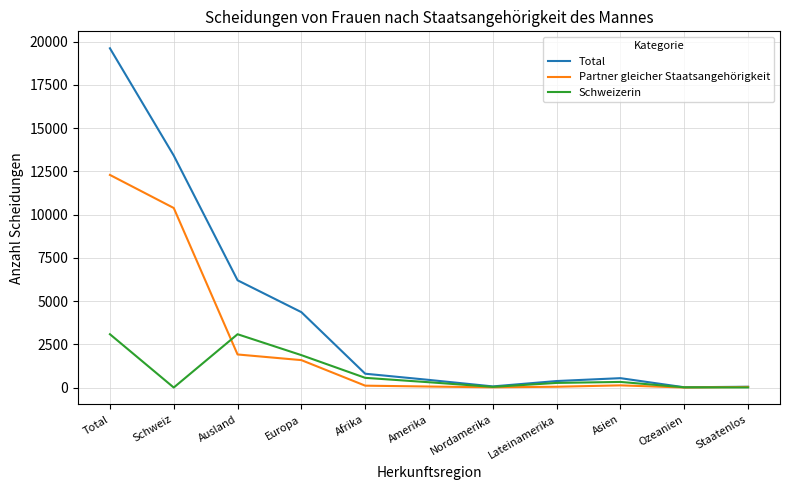

Which series has the widest spread of values?

Total